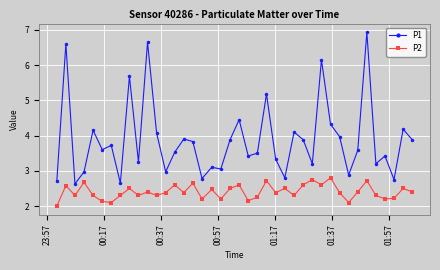

Which series has the largest range (max minus min)?

P1